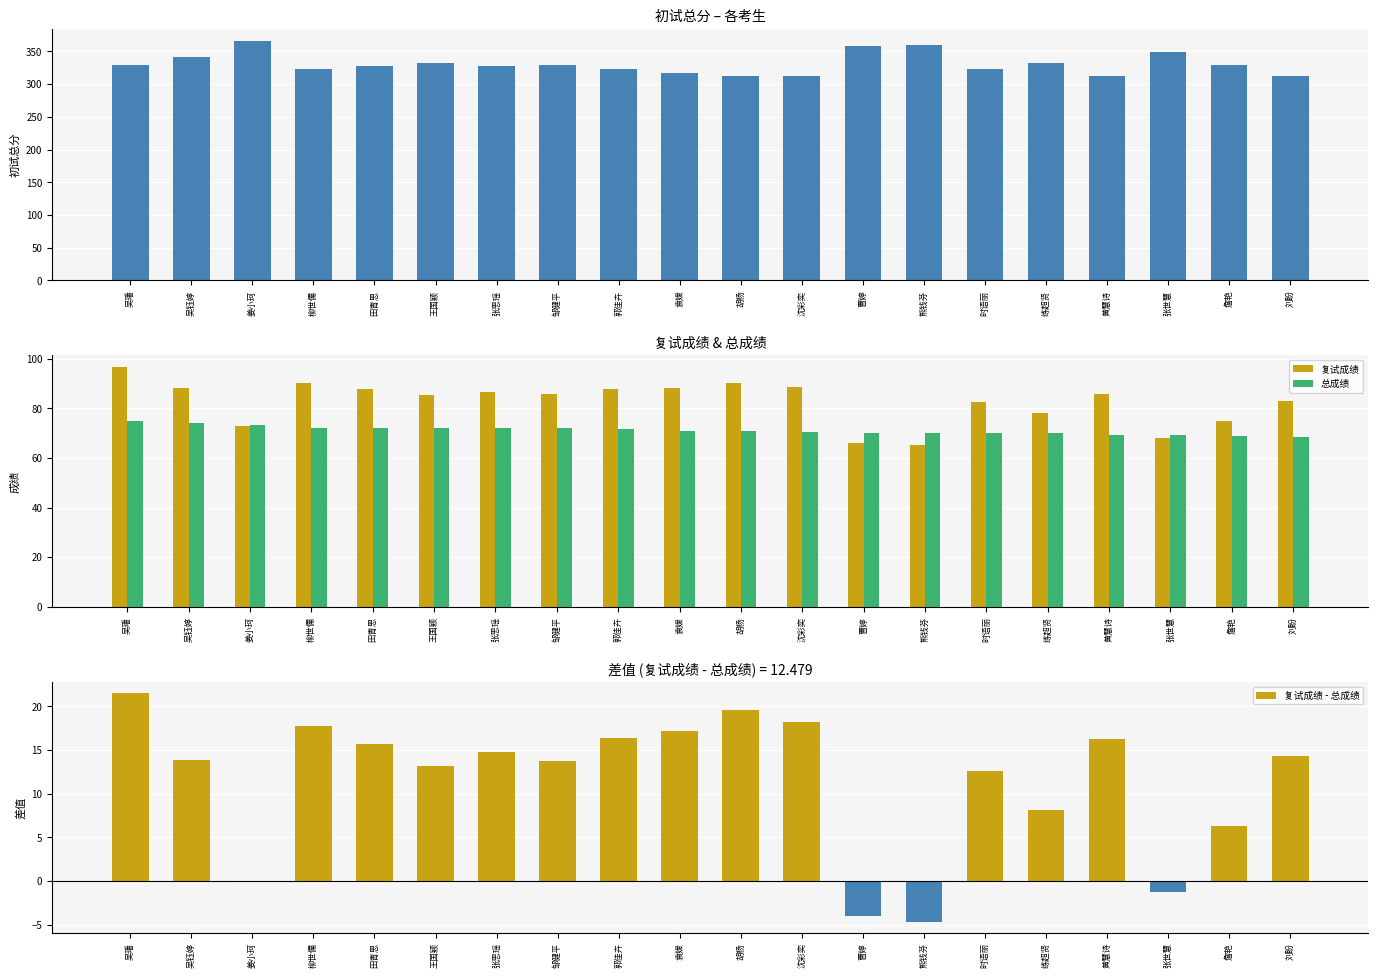

Which series has the largest range (max minus min)?

初试总分